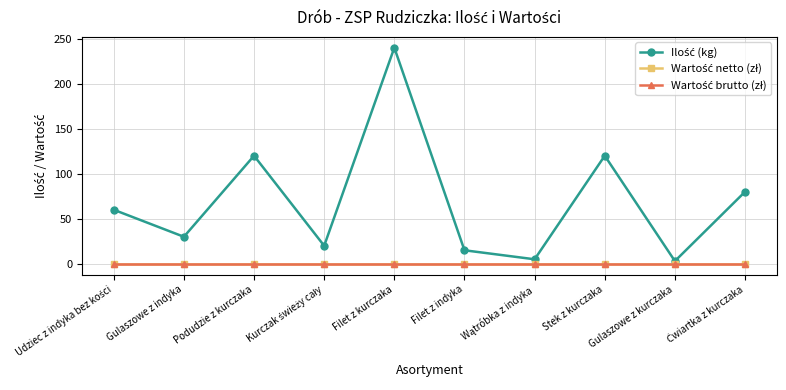

Rank the series at Filet z kurczaka from highest to lowest value.

Ilość (kg), Wartość netto (zł), Wartość brutto (zł)